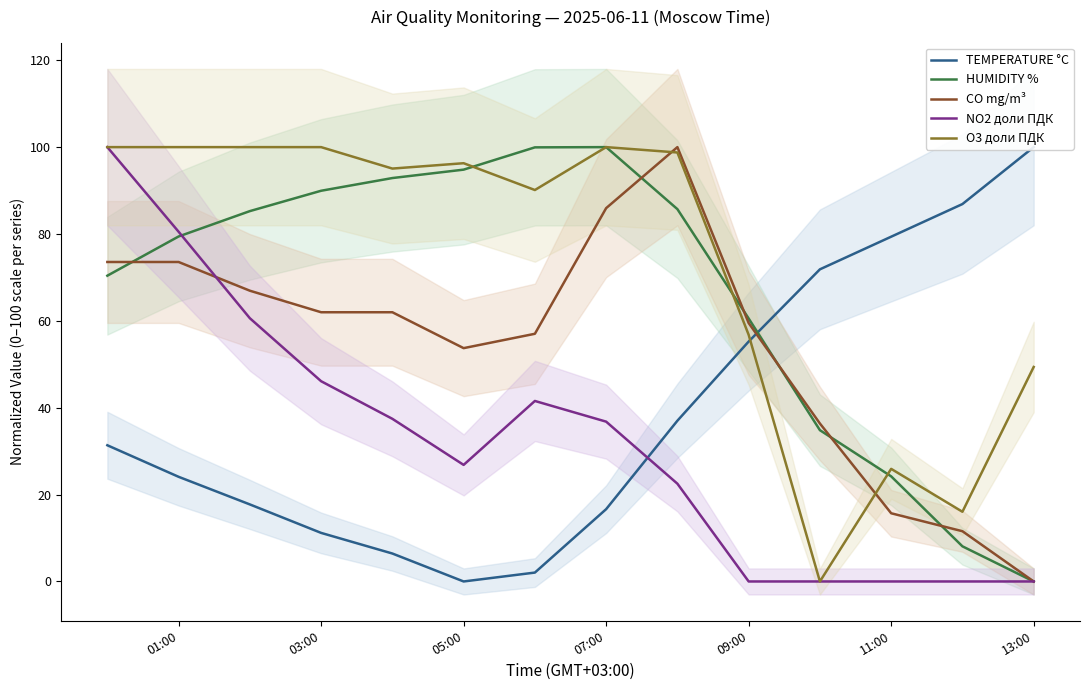

What is the maximum value for CO mg/m³?

100.0